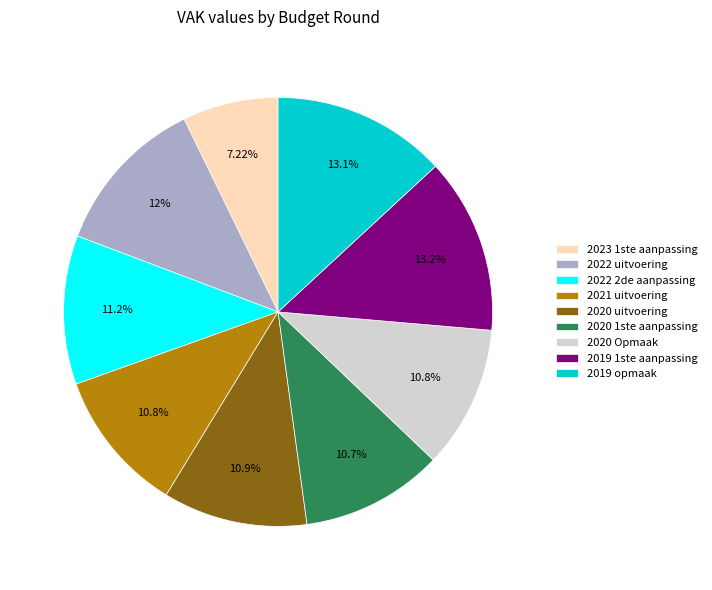

Between 2023 1ste aanpassing and 2022 uitvoering, which is larger?

2022 uitvoering